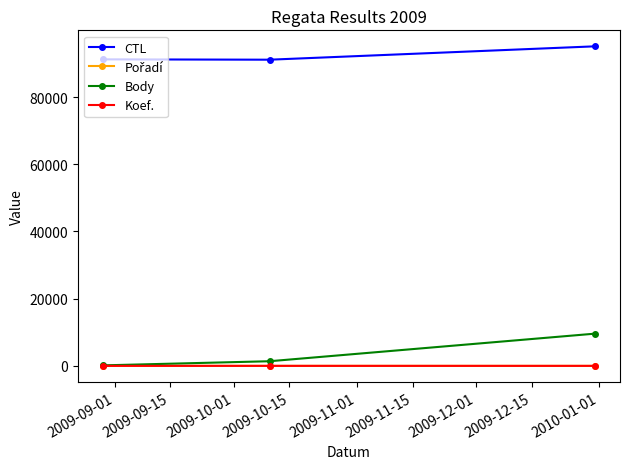

Which series has the largest total across all categories?

CTL